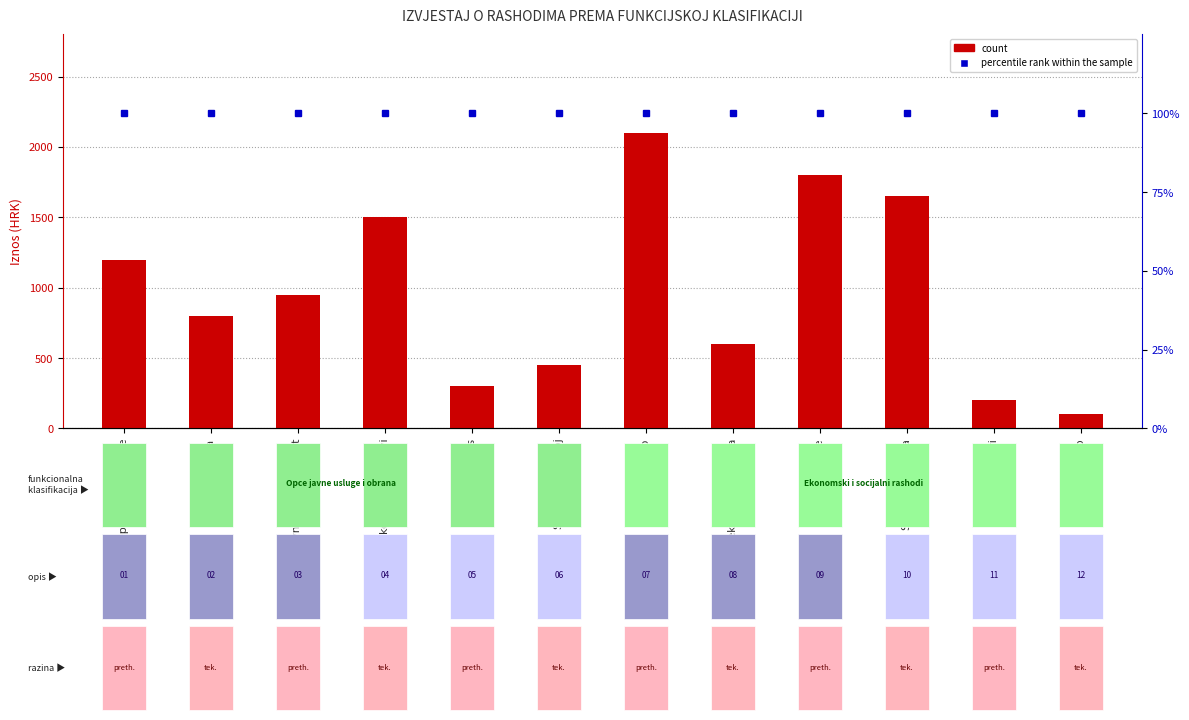

List the series in order of their peak value, lowest first.

percentile rank within the sample, count